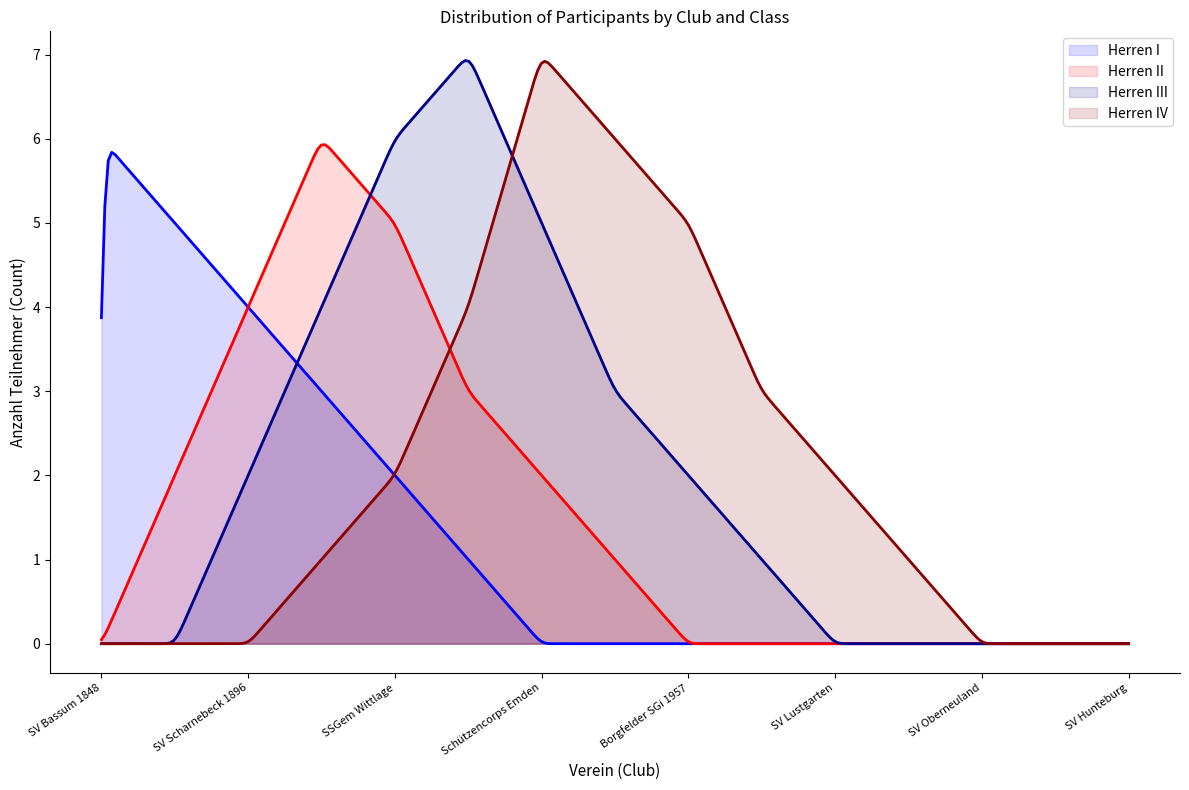

What is the maximum value shown in the chart?

6.9